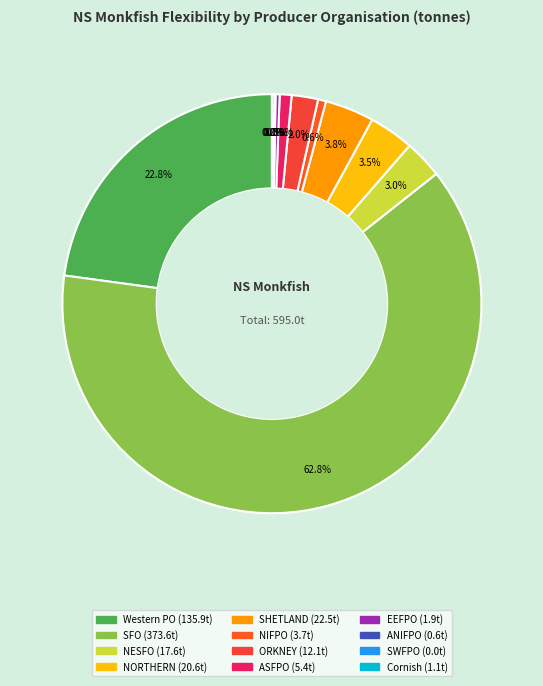

To the nearest percent, what is the combined percentage of EEFPO and ORKNEY?

2%